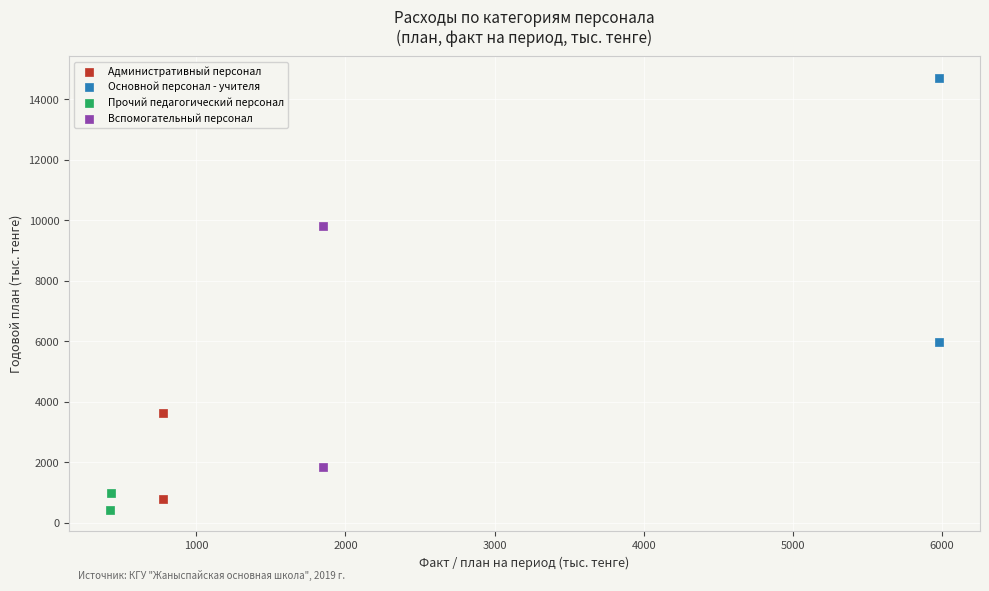

Which series contains the highest Y value?

Основной персонал - учителя